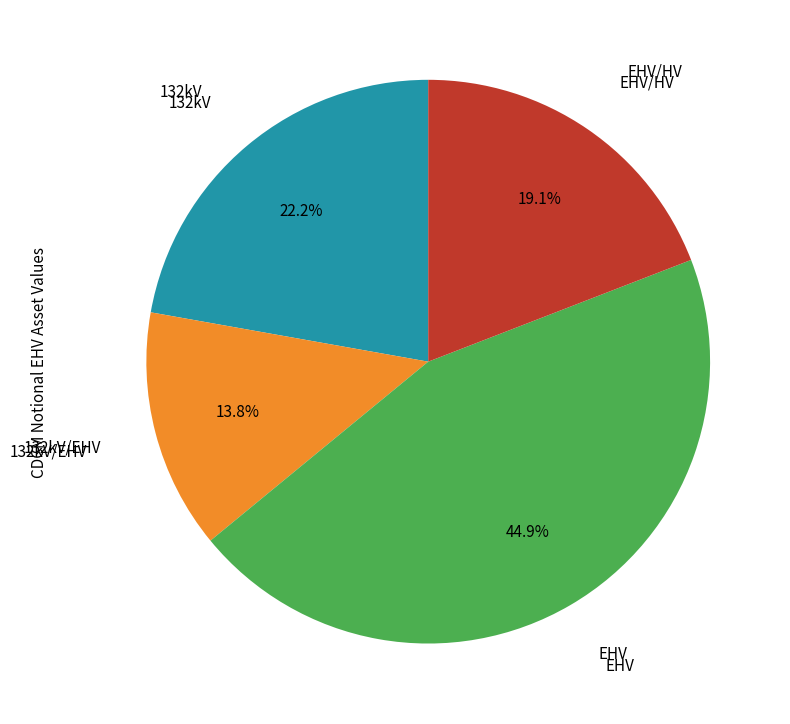

Is there a majority slice in this chart?

No